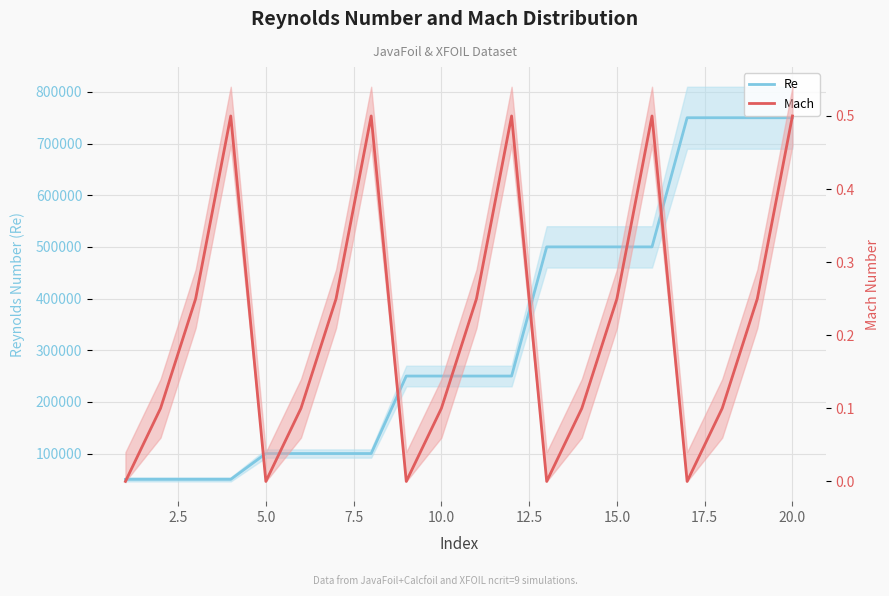

Which series has the widest spread of values?

Re